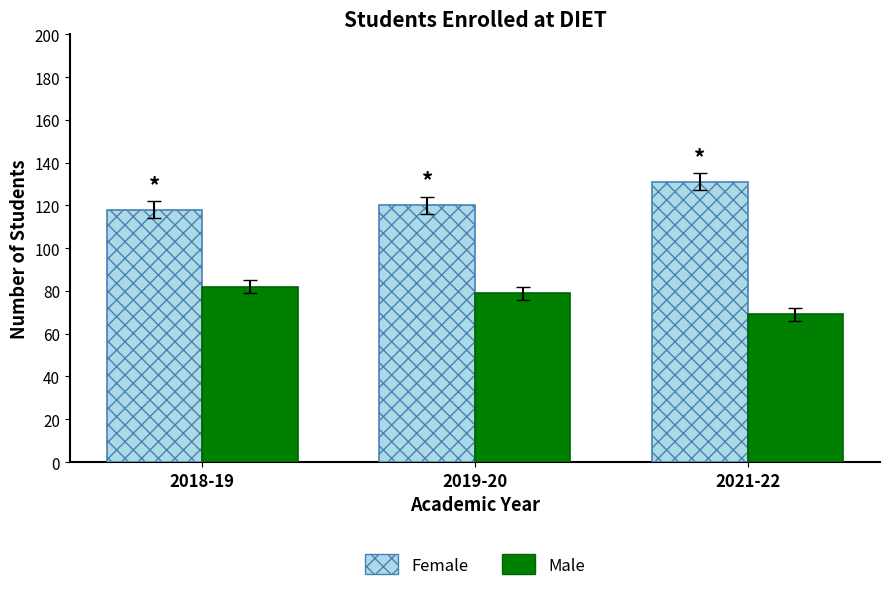

Are the bars horizontal?

No